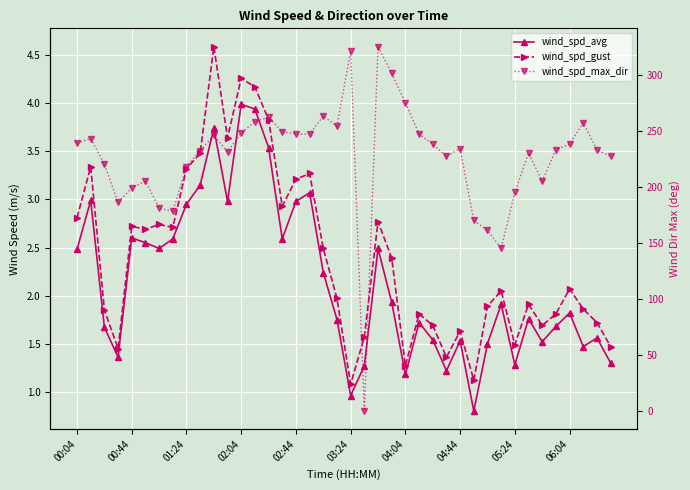

At how many categories does at least one series exceed 223?

27